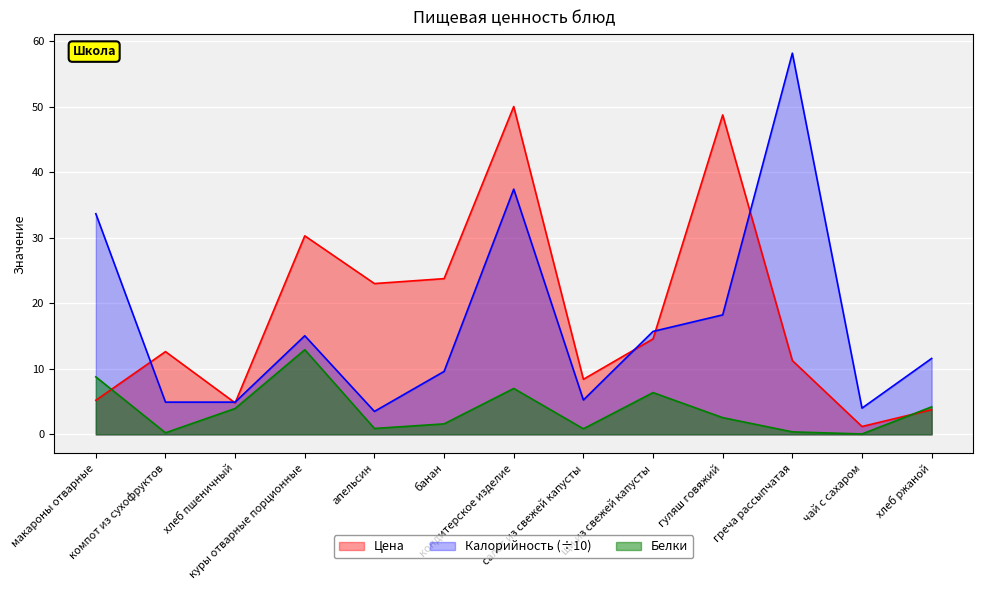

True or false: Белки has more than 0 interior local peaks.

True